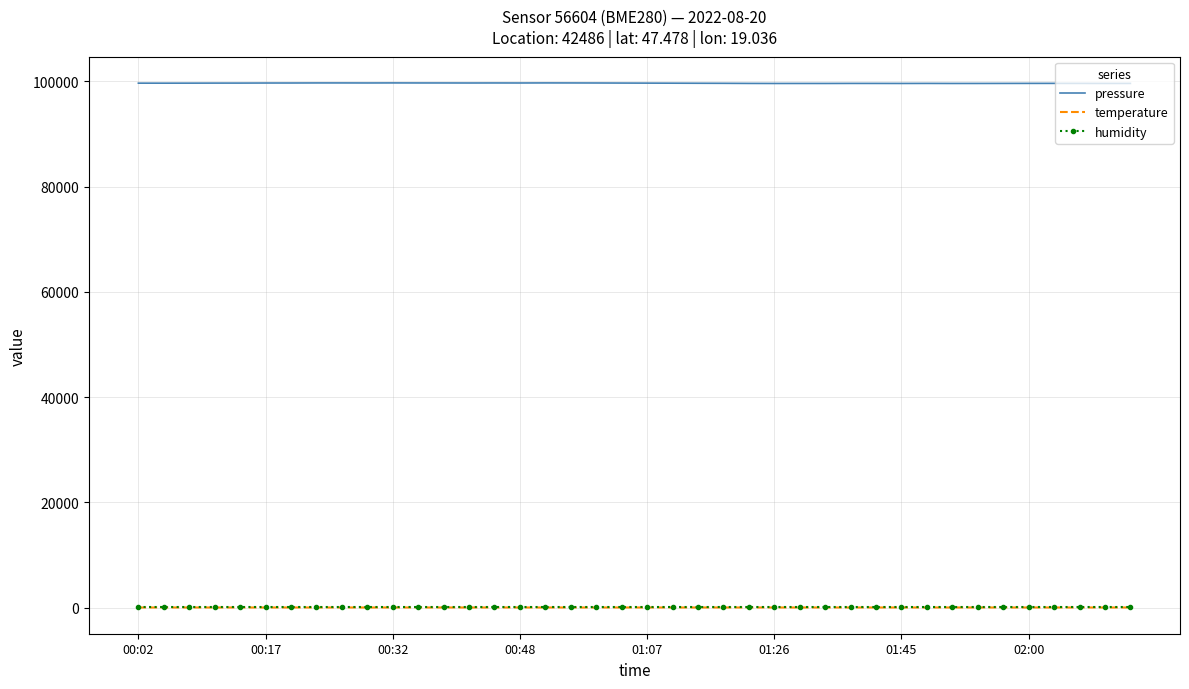

Which series has the largest total across all categories?

pressure